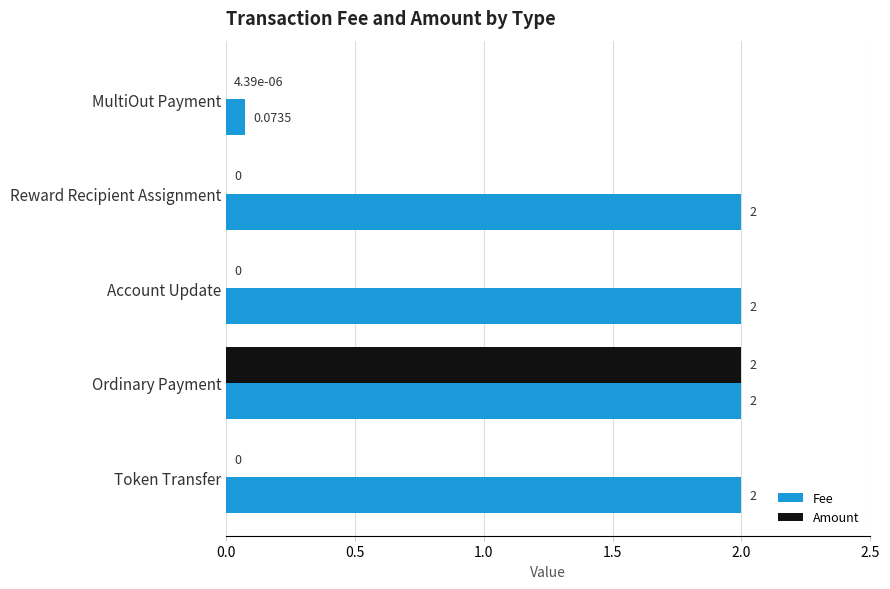

Between Account Update and Ordinary Payment, which series saw the biggest shift?

Amount